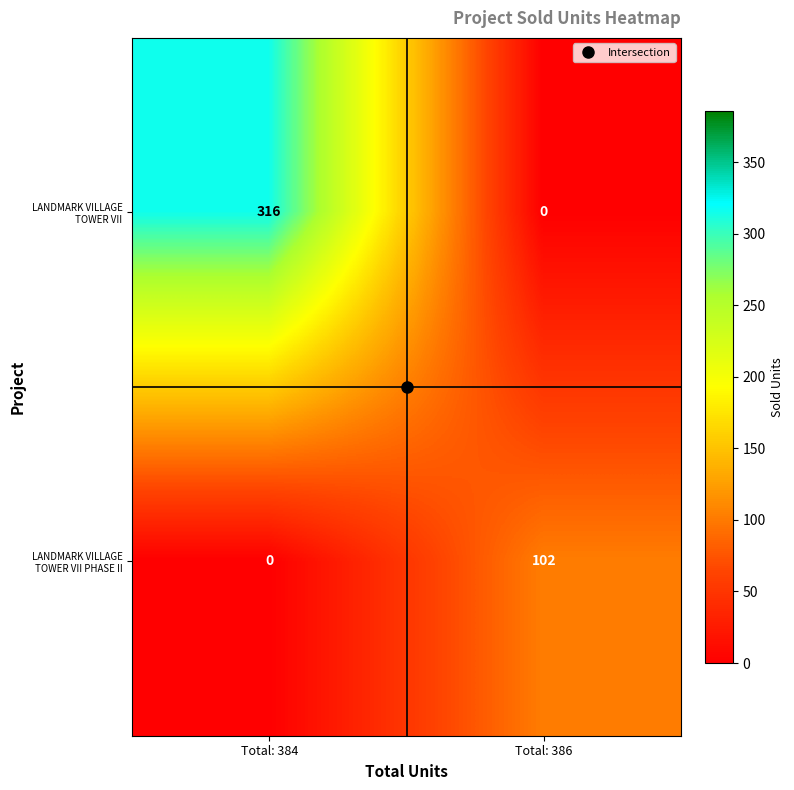

At which category does the chart reach its peak across all series?

Total: 384